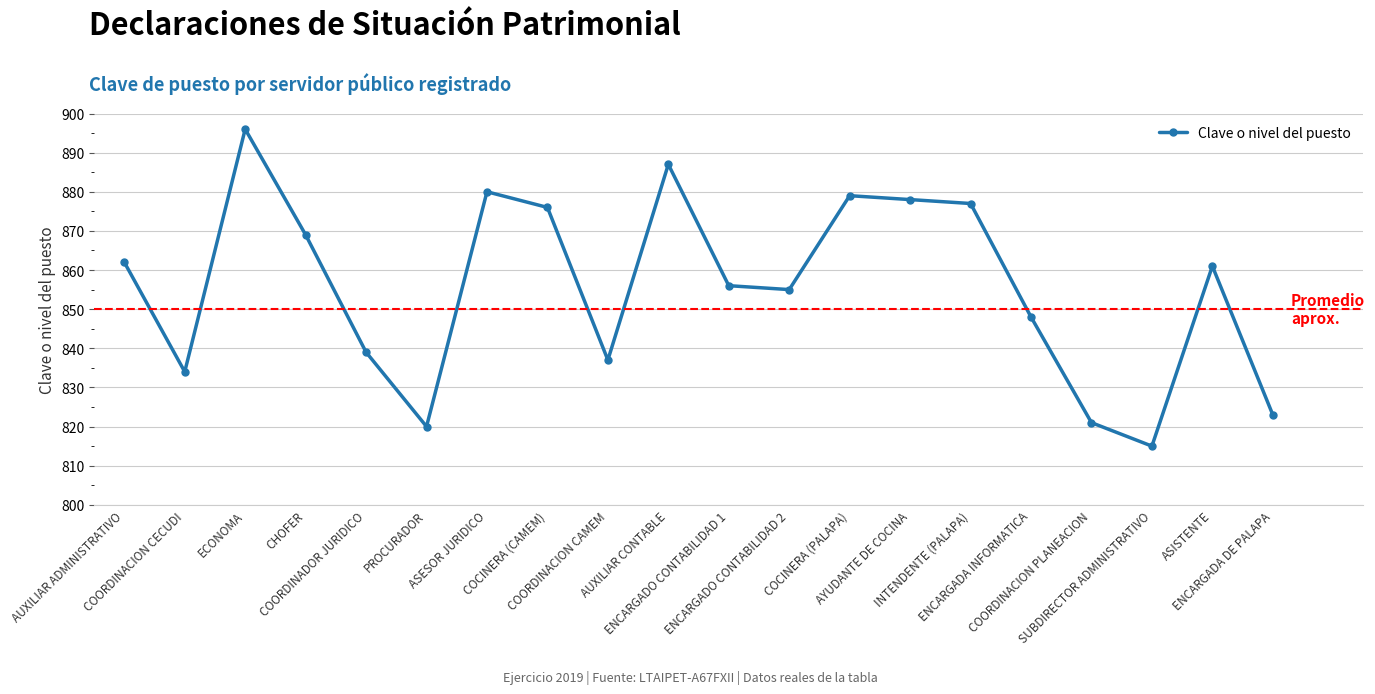

What is the difference between the second highest and minimum values?

72